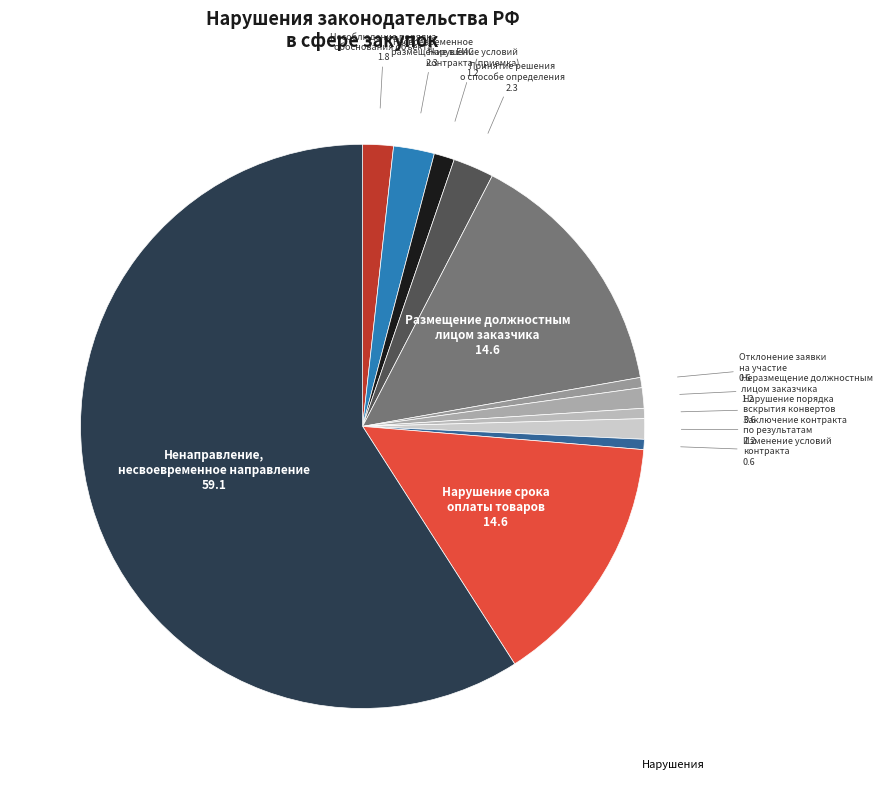

Rank the categories by value from highest to lowest.

Ненаправление,
несвоевременное направление, Размещение должностным
лицом заказчика, Нарушение срока
оплаты товаров, Несвоевременное
размещение в ЕИС, Принятие решения
о способе определения, Несоблюдение порядка
обоснования объекта, Нарушение условий
контракта (приемка), Неразмещение должностным
лицом заказчика, Заключение контракта
по результатам, Отклонение заявки
на участие, Нарушение порядка
вскрытия конвертов, Изменение условий
контракта